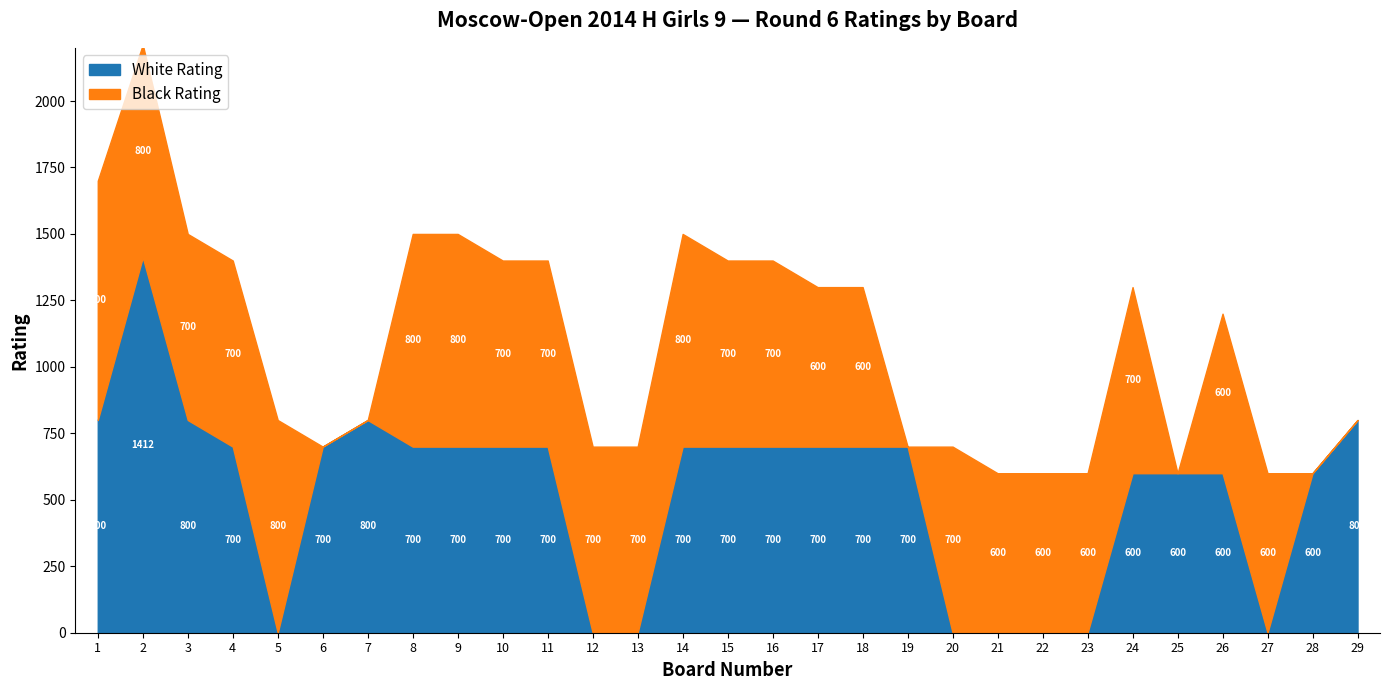

What is the value of the White Rating point at the 26th from the left?

600